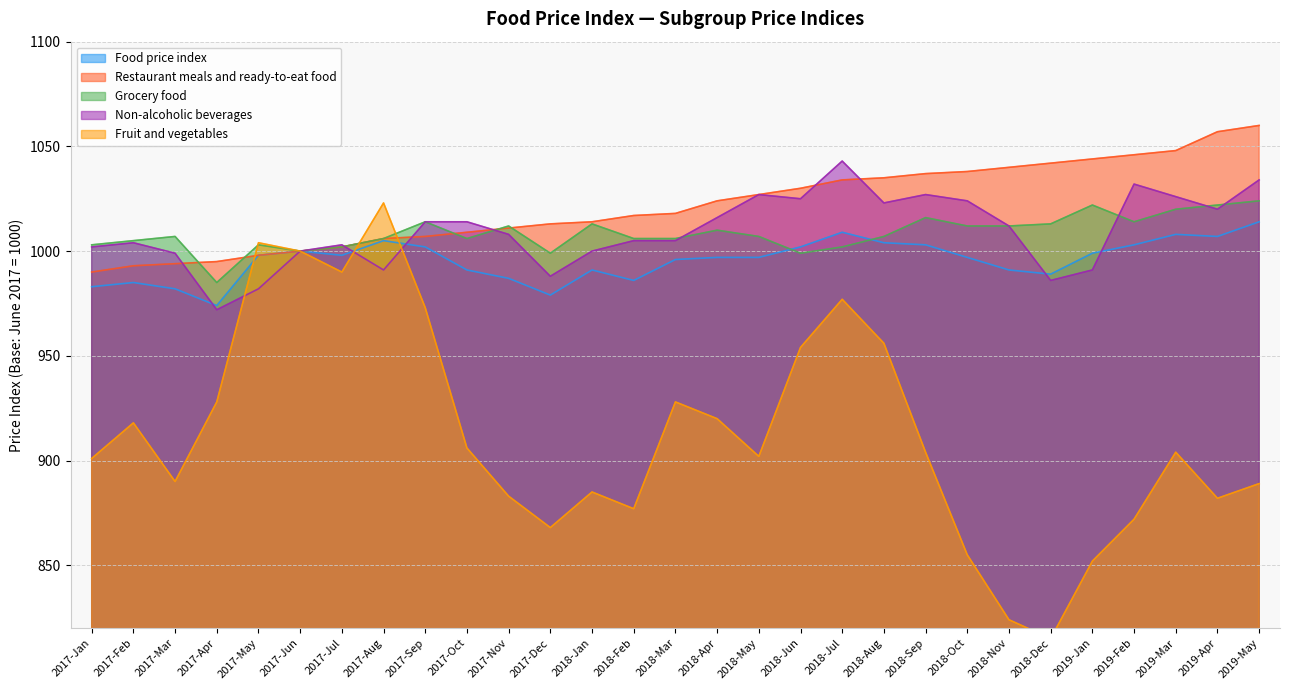

Which series changed the most between 2018-Jun and 2019-Feb?

Fruit and vegetables